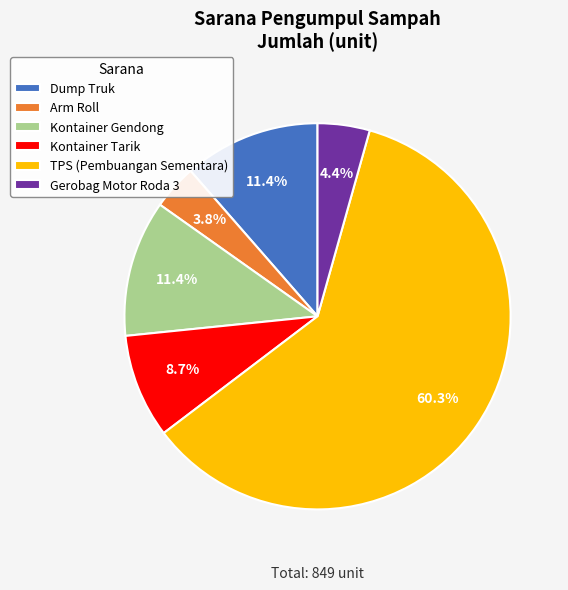

Combined, do Gerobag Motor Roda 3 and Arm Roll account for over 50%?

No